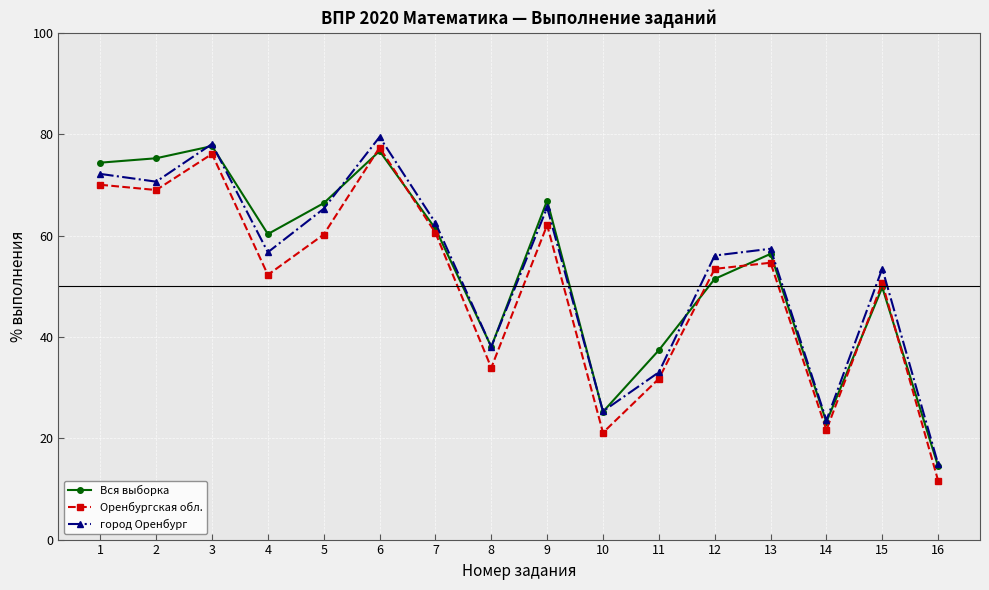

What is the average value of the Оренбургская обл. series?

50.4